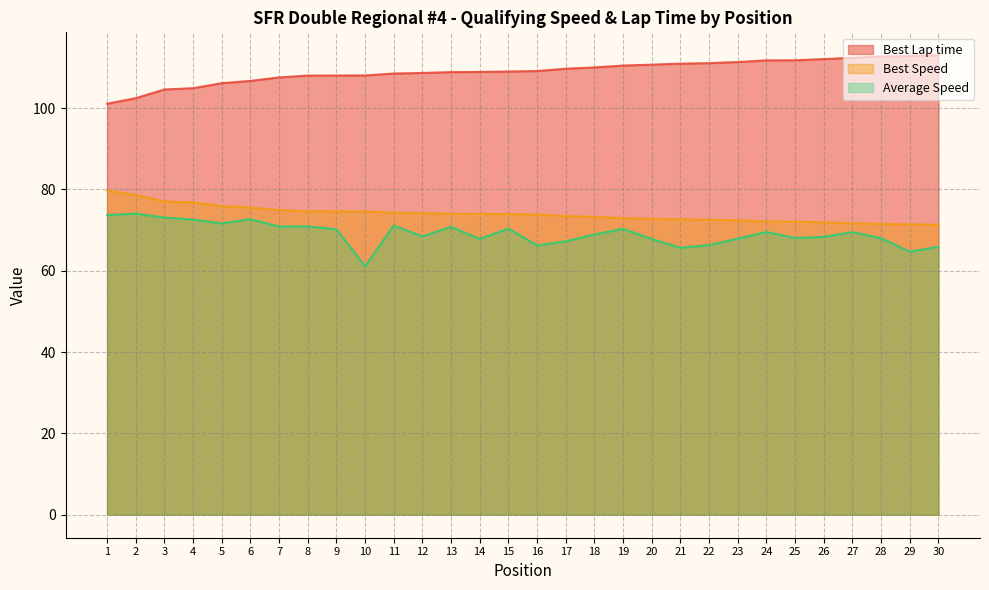

Which category has the highest value in the Average Speed series?

2